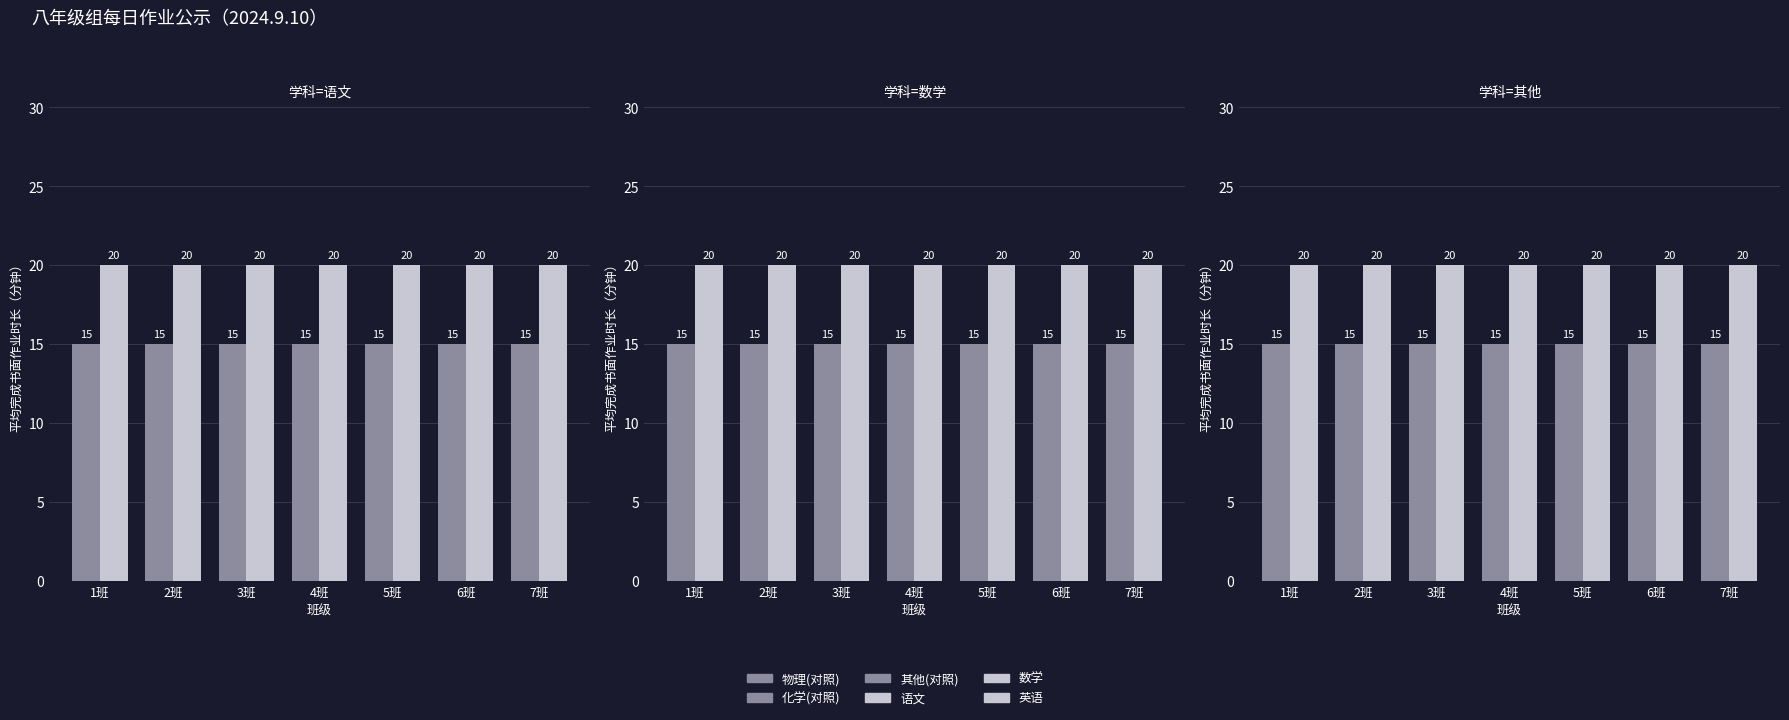

What is the maximum value shown in the chart?

20